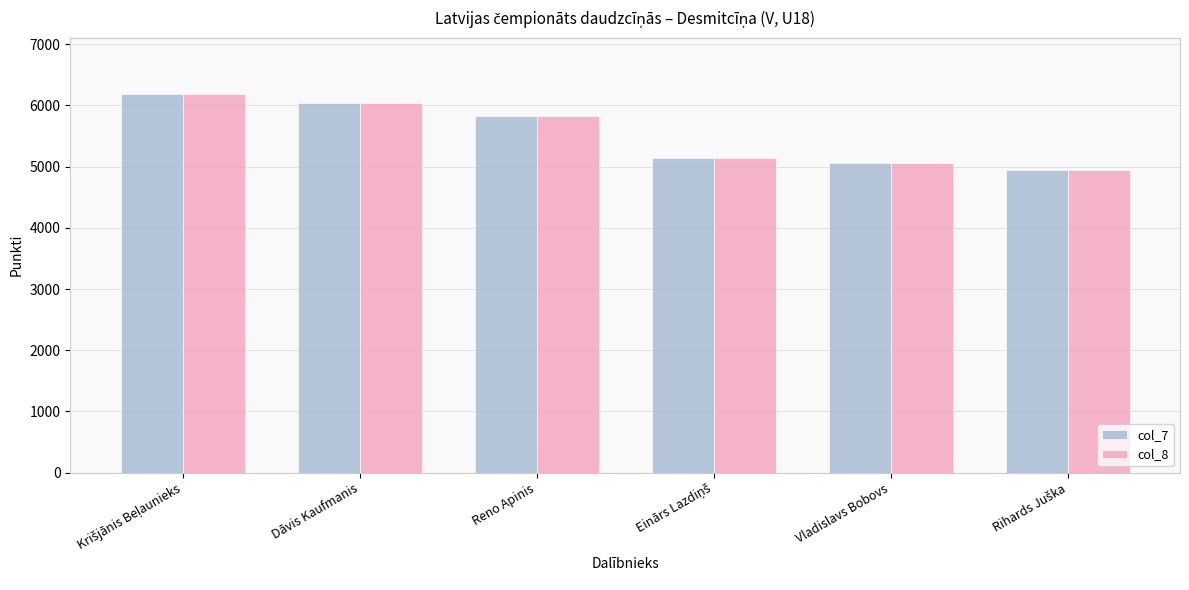

What is the average value of the col_7 series?

5533